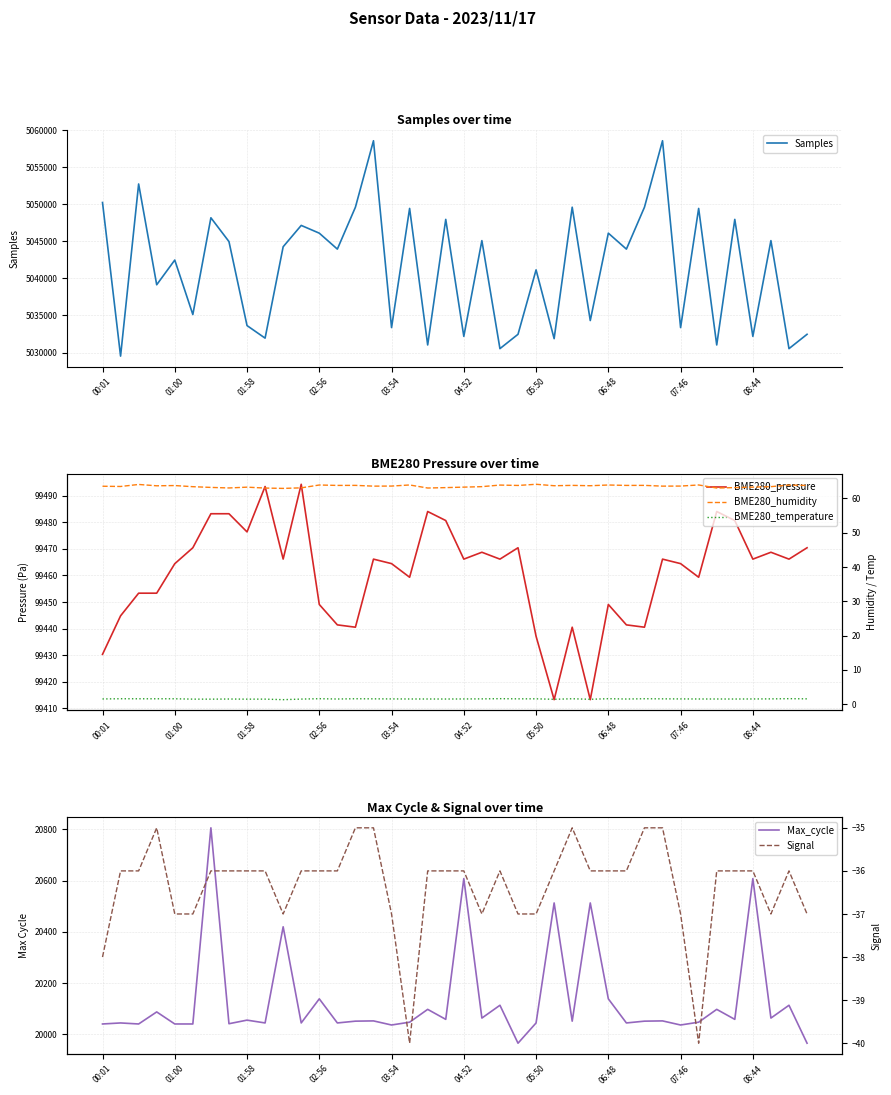

How many distinct data groups are displayed?

6